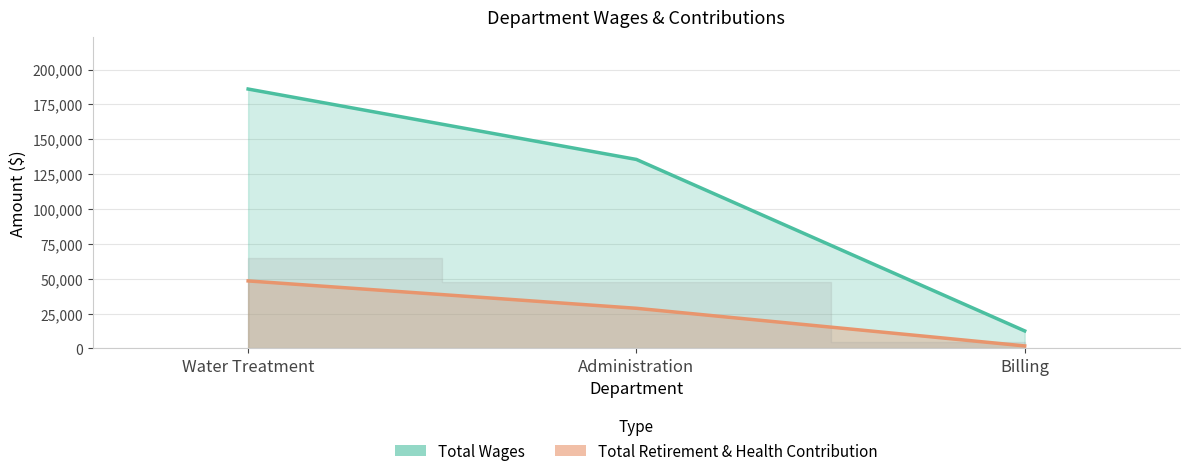

Which series has the largest total across all categories?

Total Wages